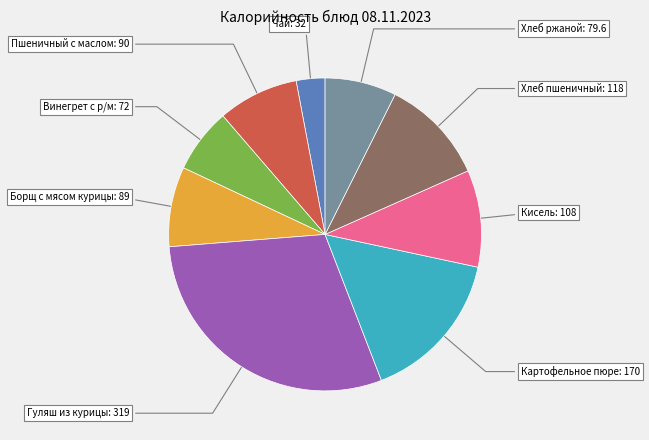

Does any single category account for the majority?

No